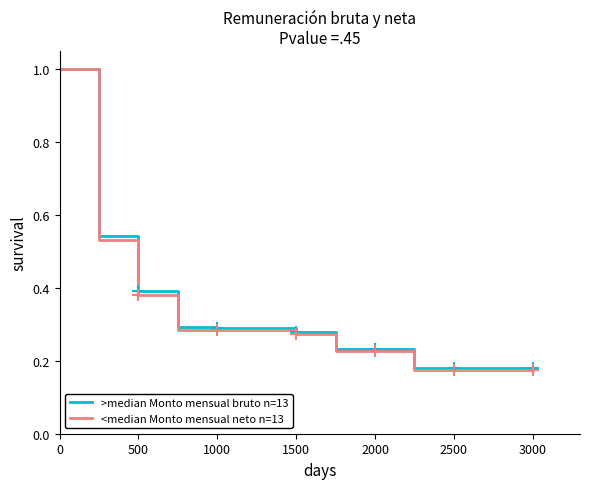

What is the maximum value shown in the chart?

1.0